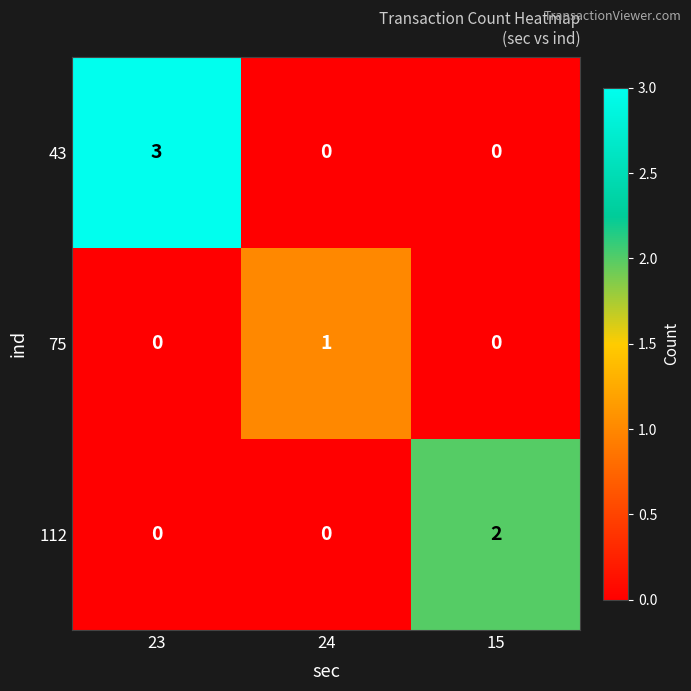

What is the total value across all series at 23?

3